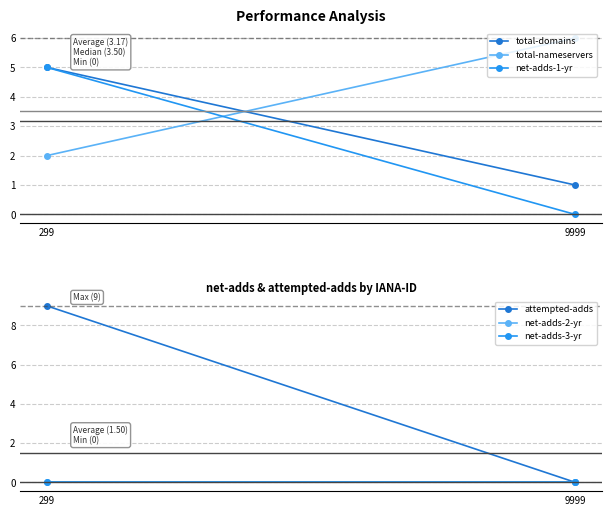

Which category has the lowest value in the net-adds-2-yr series?

299